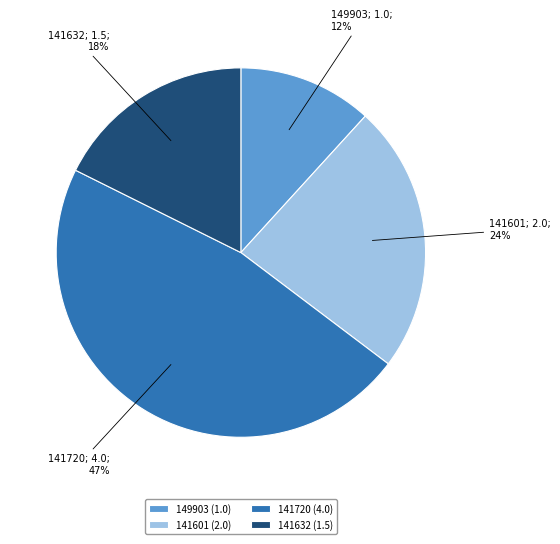

To the nearest percent, what is the difference between the 149903 (1.0) and 141601 (2.0) slice percentages?

12%